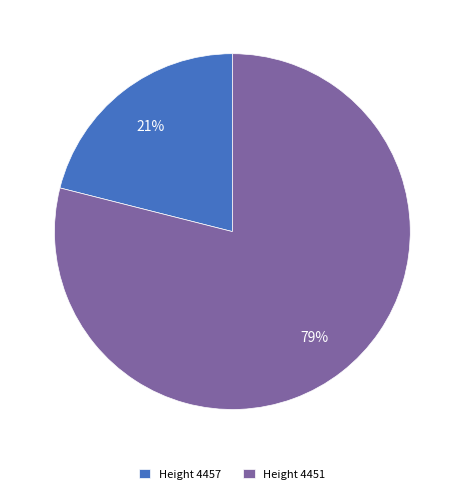

Is it true that Height 4457 is 9% of the pie?

False